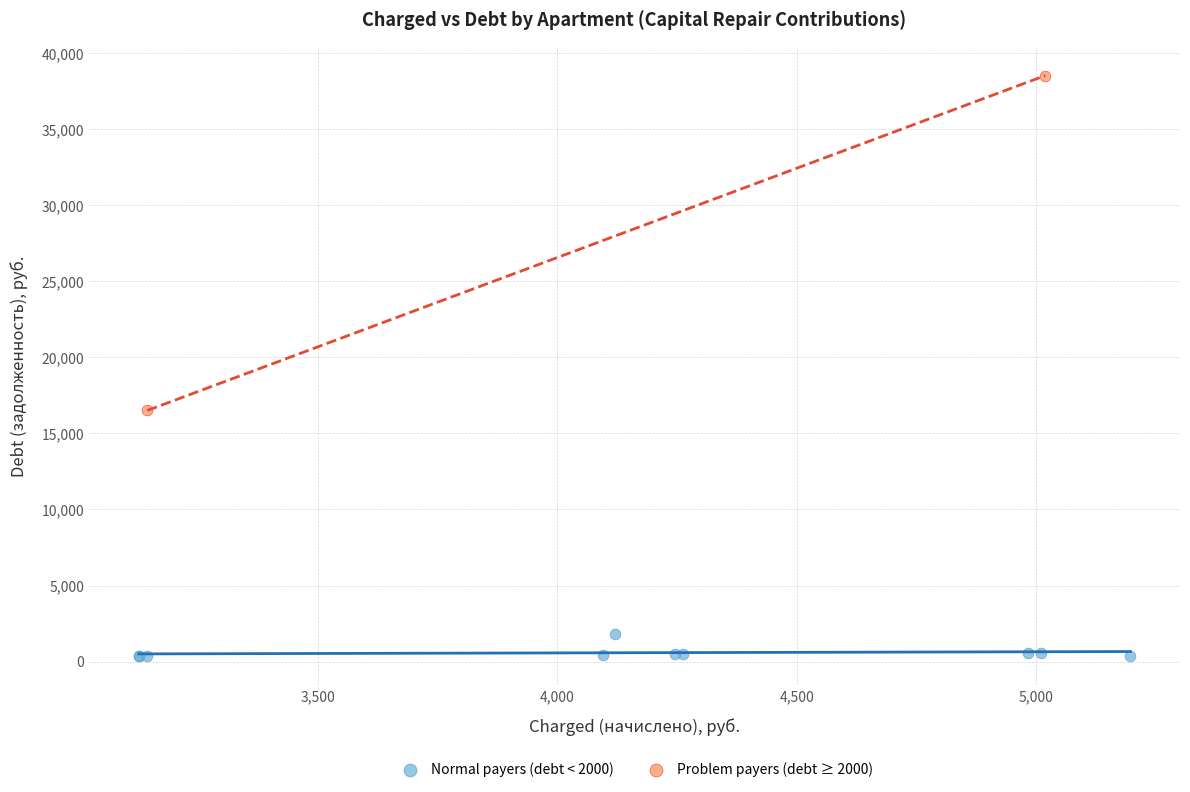

What are all the series names shown in the legend?

Normal payers (debt < 2000), Problem payers (debt ≥ 2000)